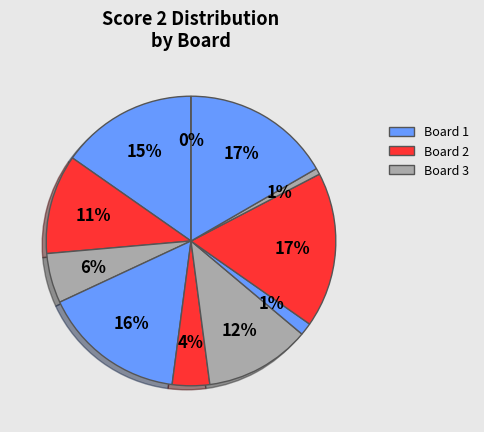

Do 9 and 2 together represent more than half of the pie?

No